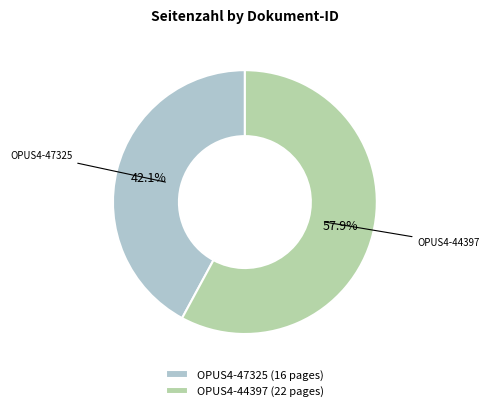

To the nearest percent, what is the average slice percentage?

50%